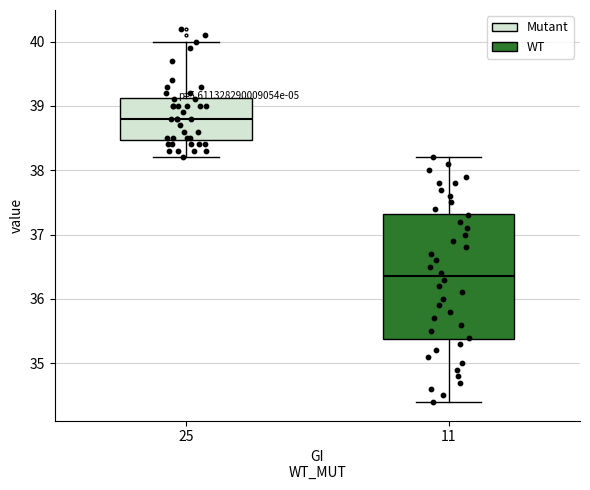

Which box is the tallest, from its lower edge to its upper edge?

11